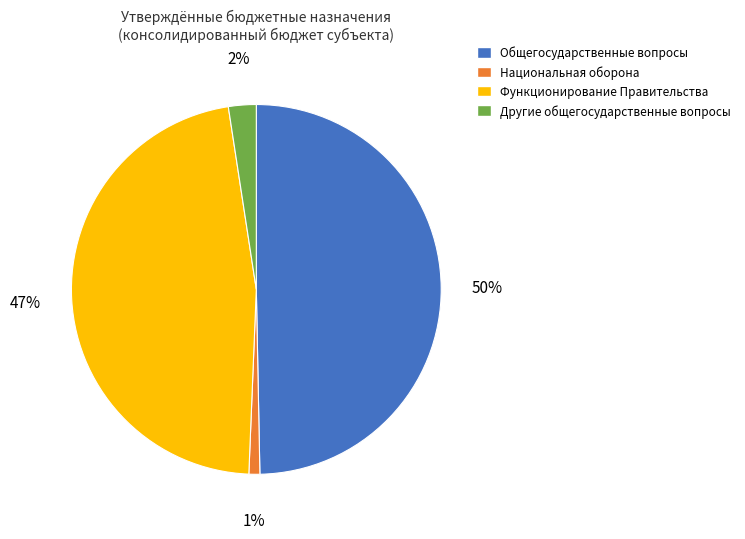

Combined, do Национальная оборона and Другие общегосударственные вопросы account for over 50%?

No